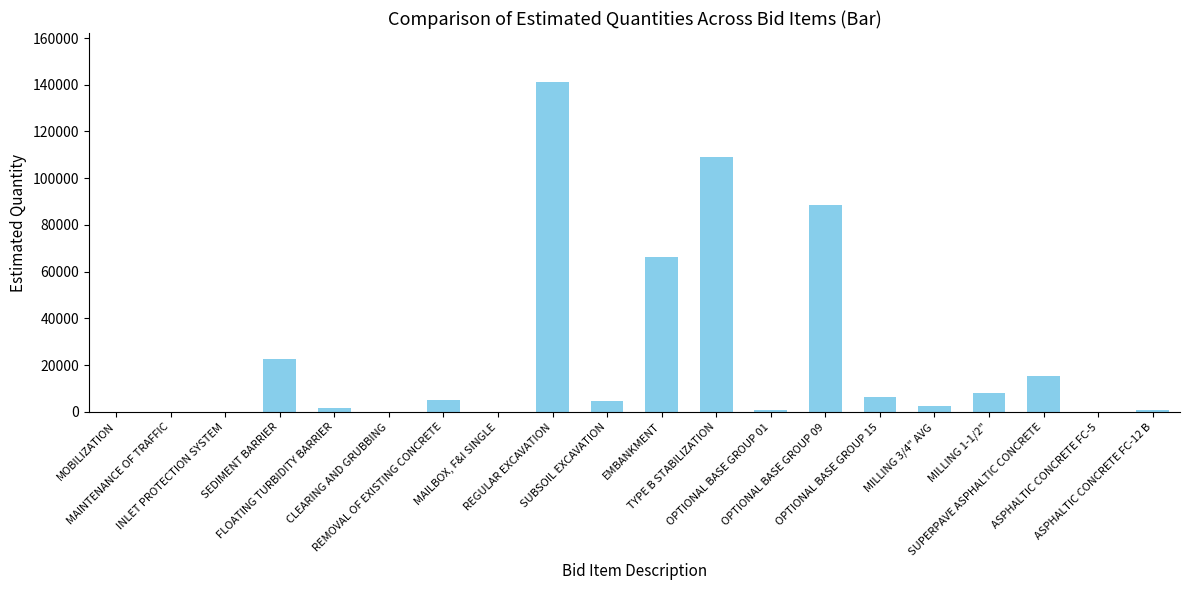

How many data points does each series have?

20